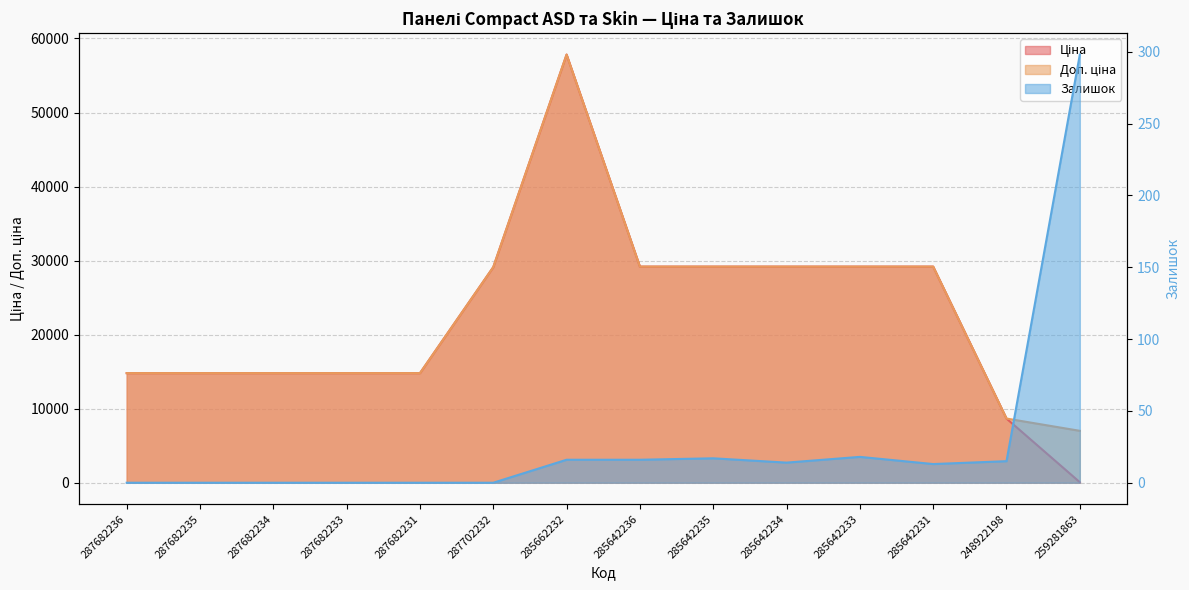

How many values in the Ціна series are below 29119?

7